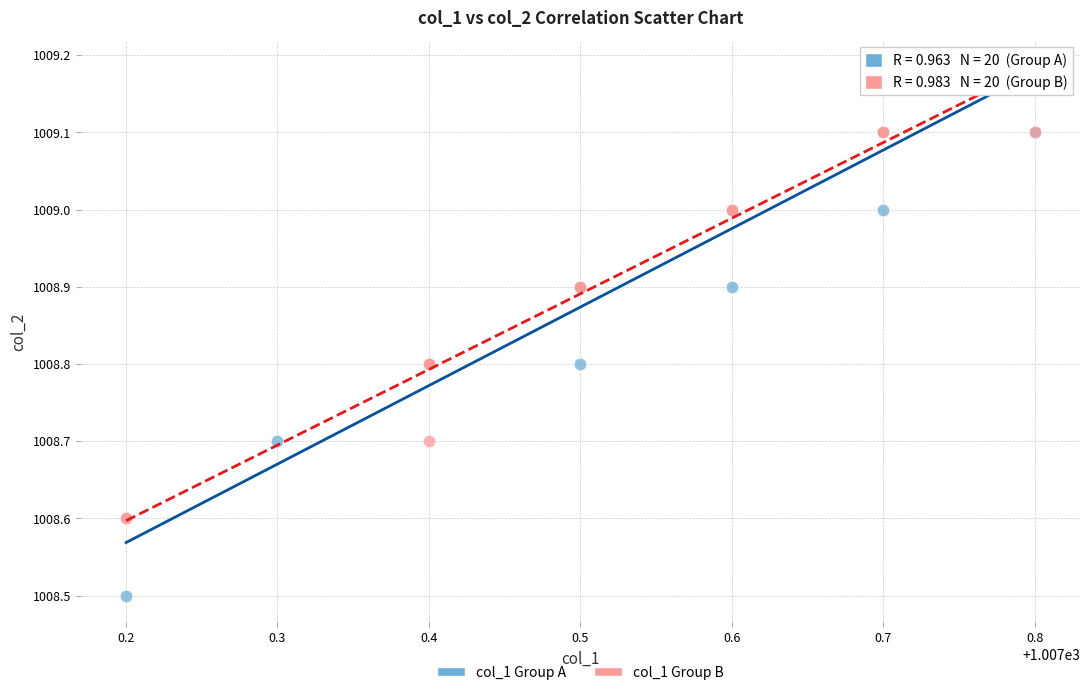

Which series has the largest Y range (max minus min)?

col_1 Group A